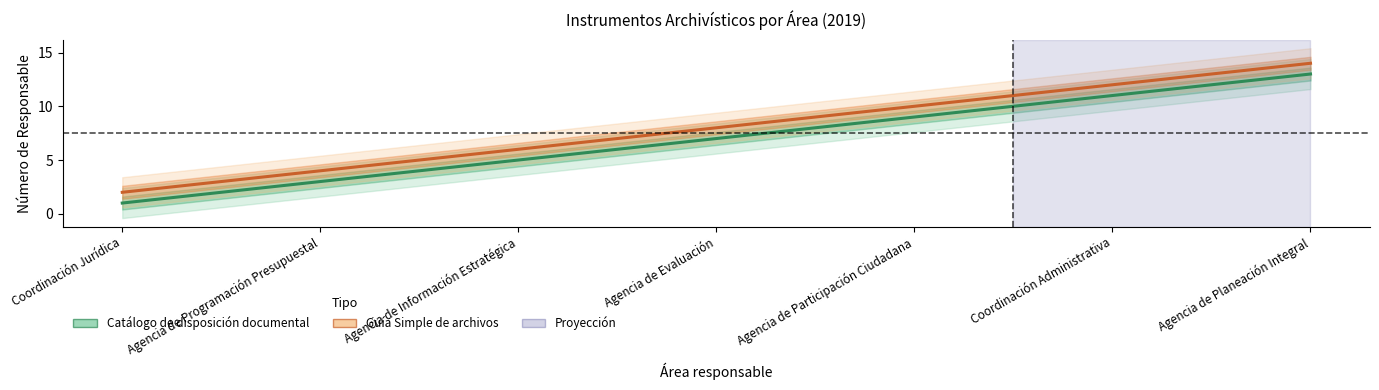

At which category does the chart reach its minimum across all series?

Coordinación Jurídica